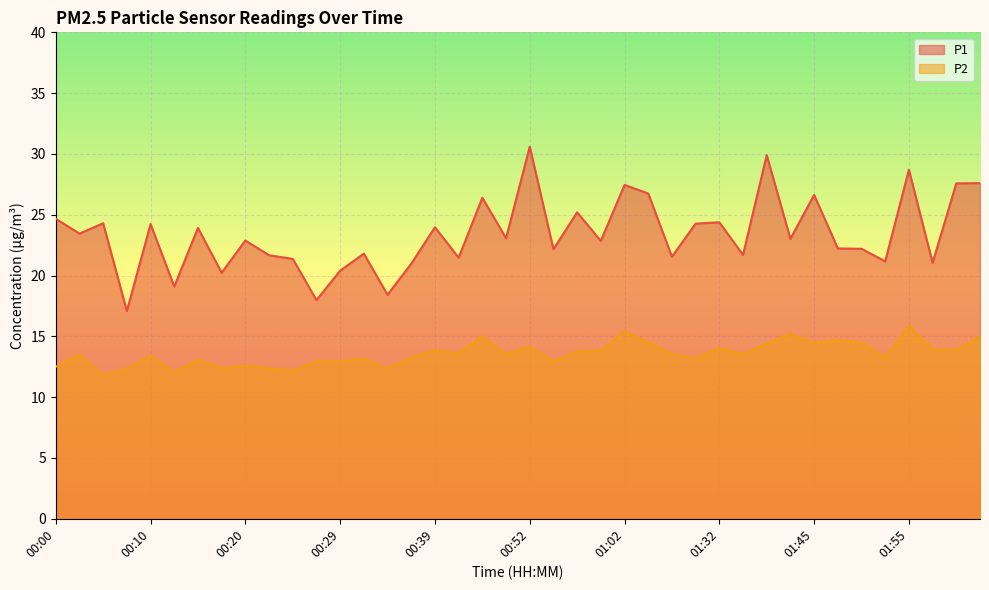

Count the number of categories in the chart.

40